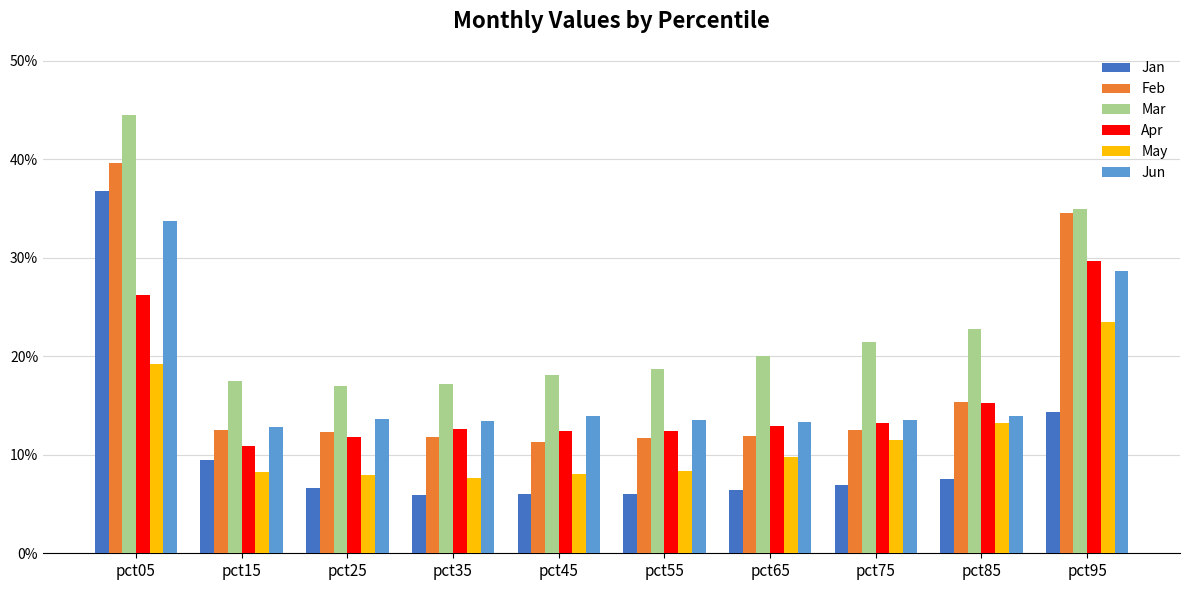

What is the total value across all series at pct15?

0.7